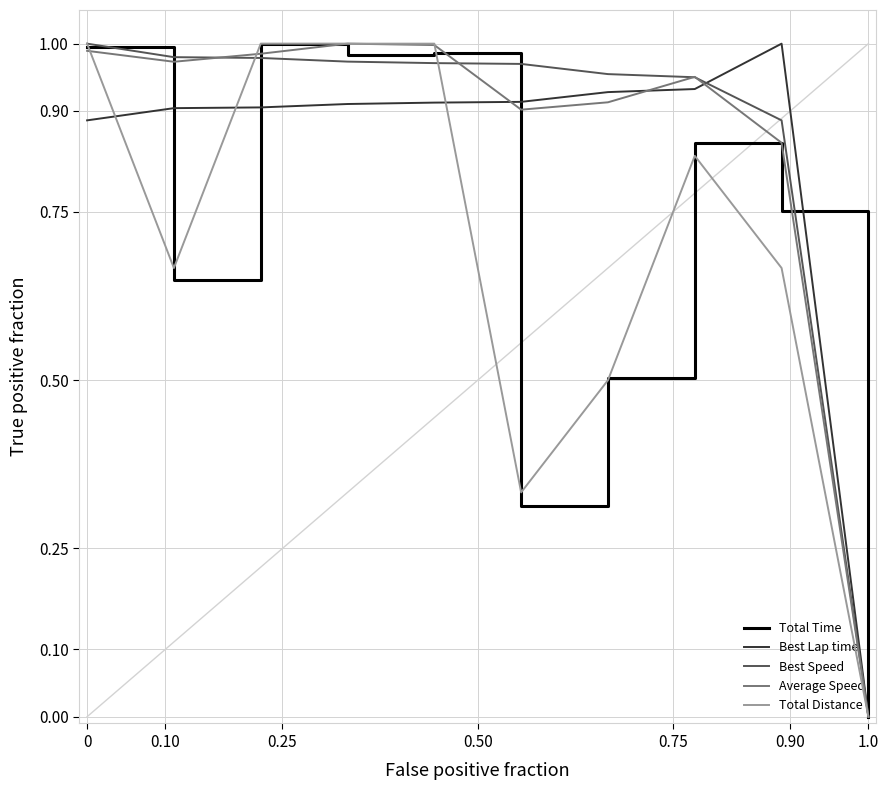

Does the chart display data point markers on the line(s)?

No